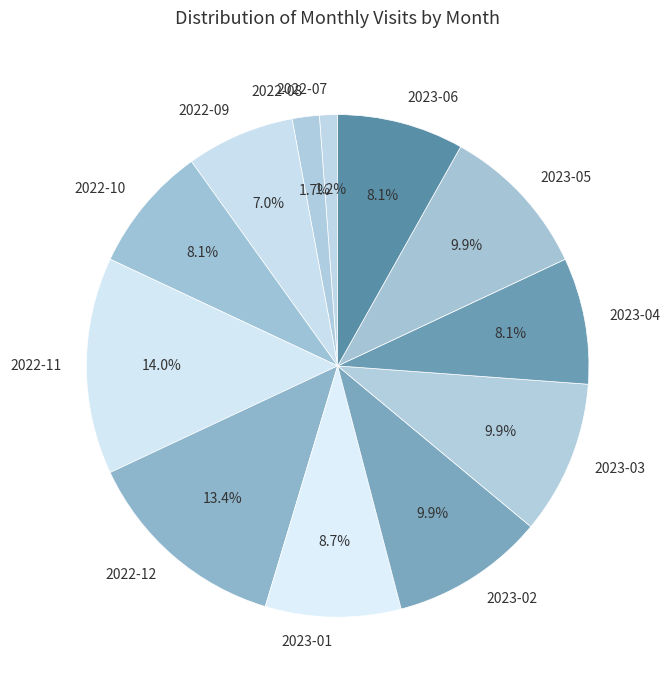

Combined, what portion of the pie is 2023-06 and 2022-07?

9.3%